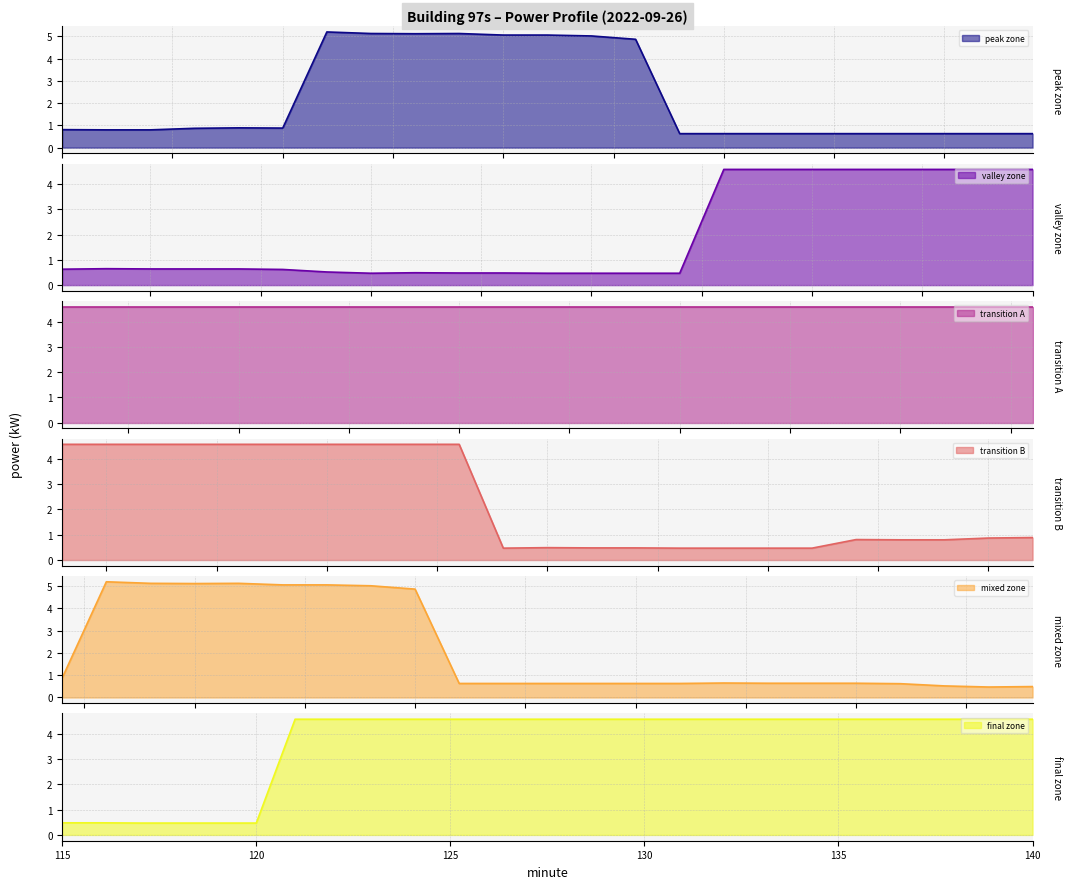

Reading left to right, extract all data points from this chart.

0.8	0.8	0.8	0.9	0.9	0.9	5.2	5.1	5.1	5.1	5.1	5.1	5.0	4.9	0.6	0.6	0.6	0.6	0.6	0.6